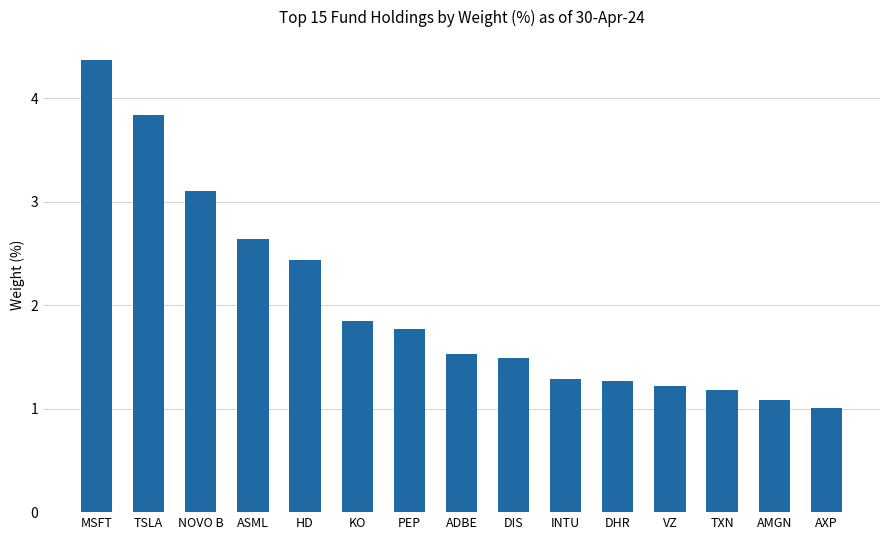

The chart shows a value of 1.1 at AMGN. True or false?

True